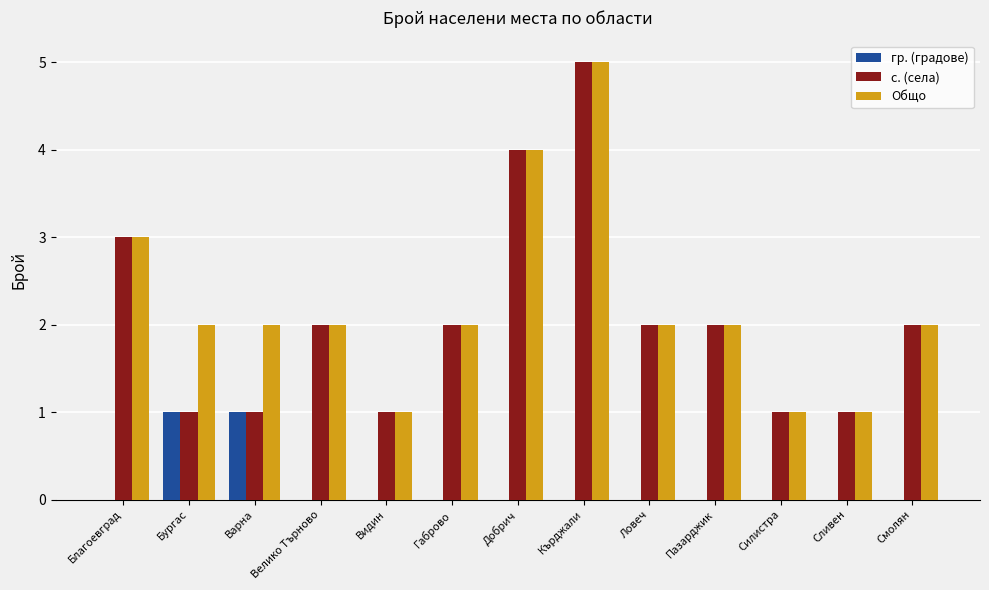

What is the total value across all series at Смолян?

4